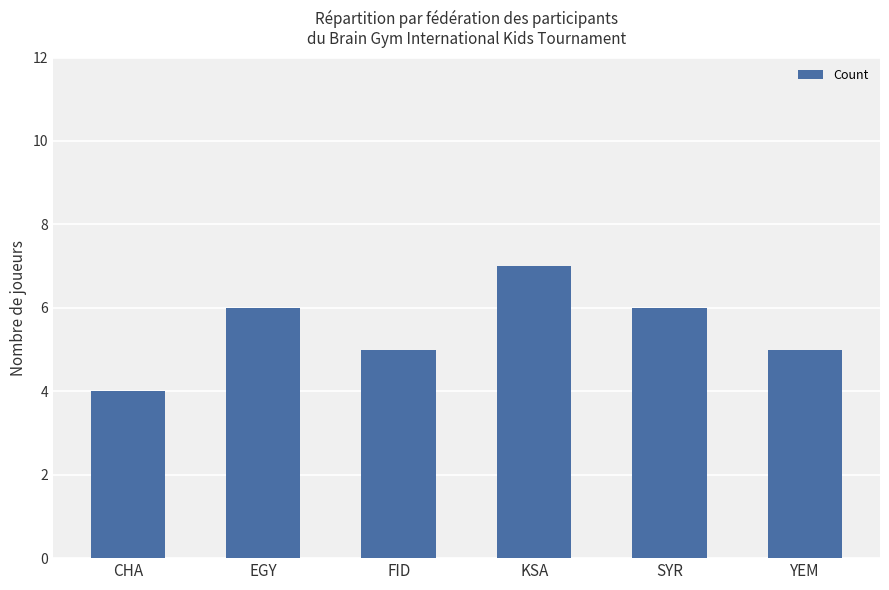

How many data points are less than 6?

3